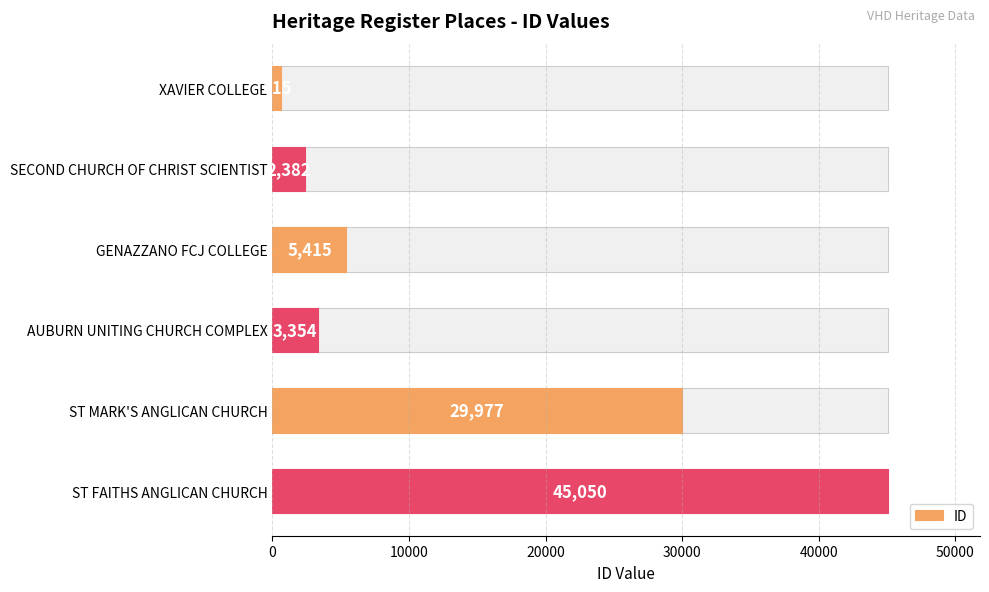

What is the sum of the values at 40000 and 10000?

32359